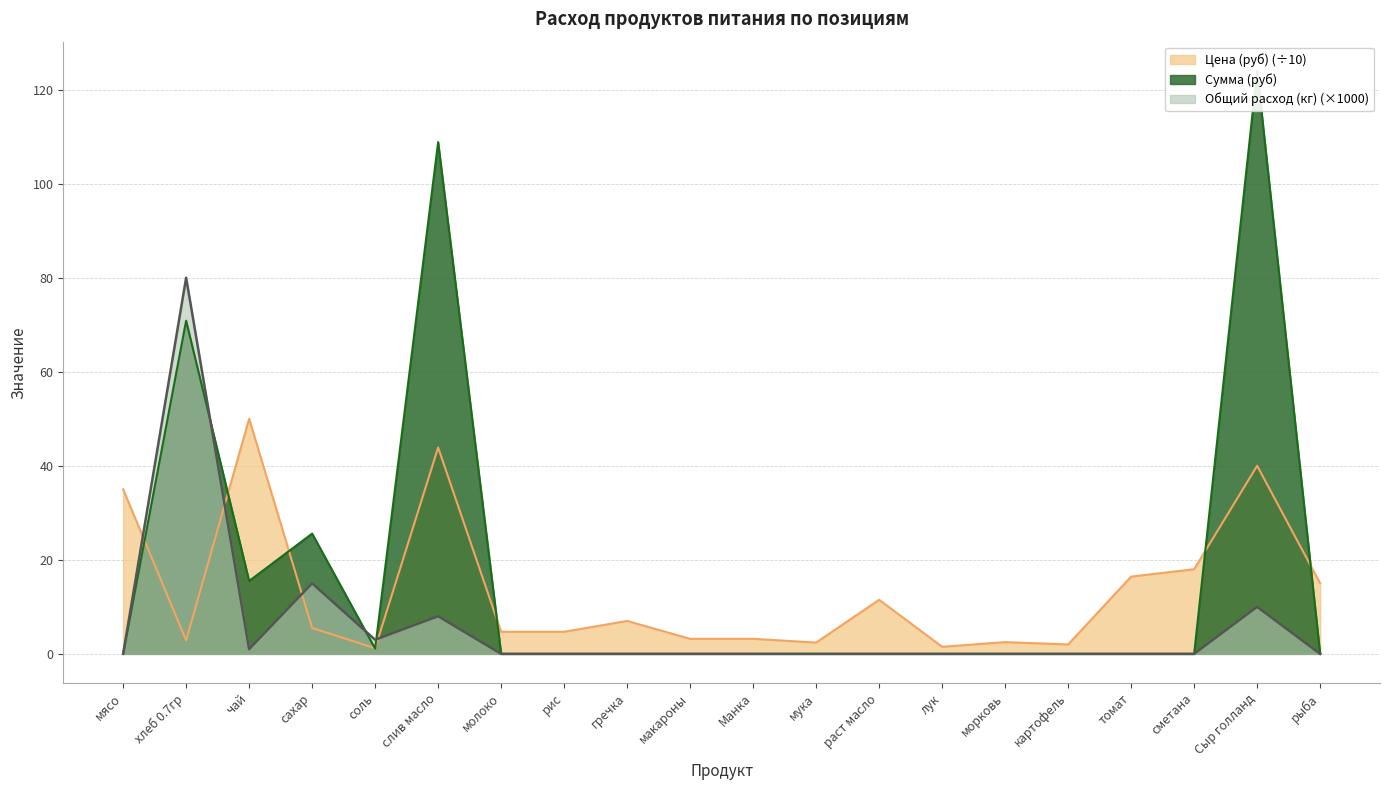

What is the spread (max minus min) of values at слив масло?

100.8